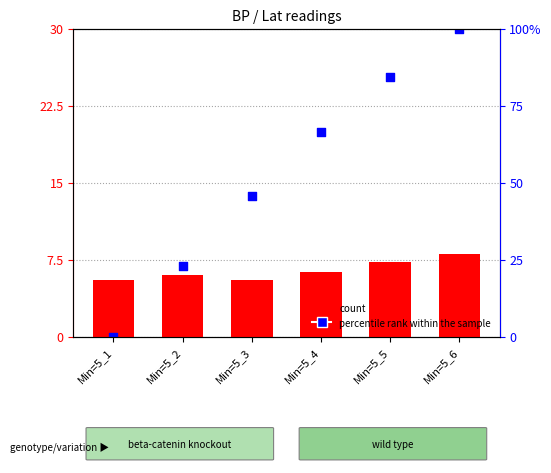

Which series has the largest total across all categories?

percentile rank within the sample